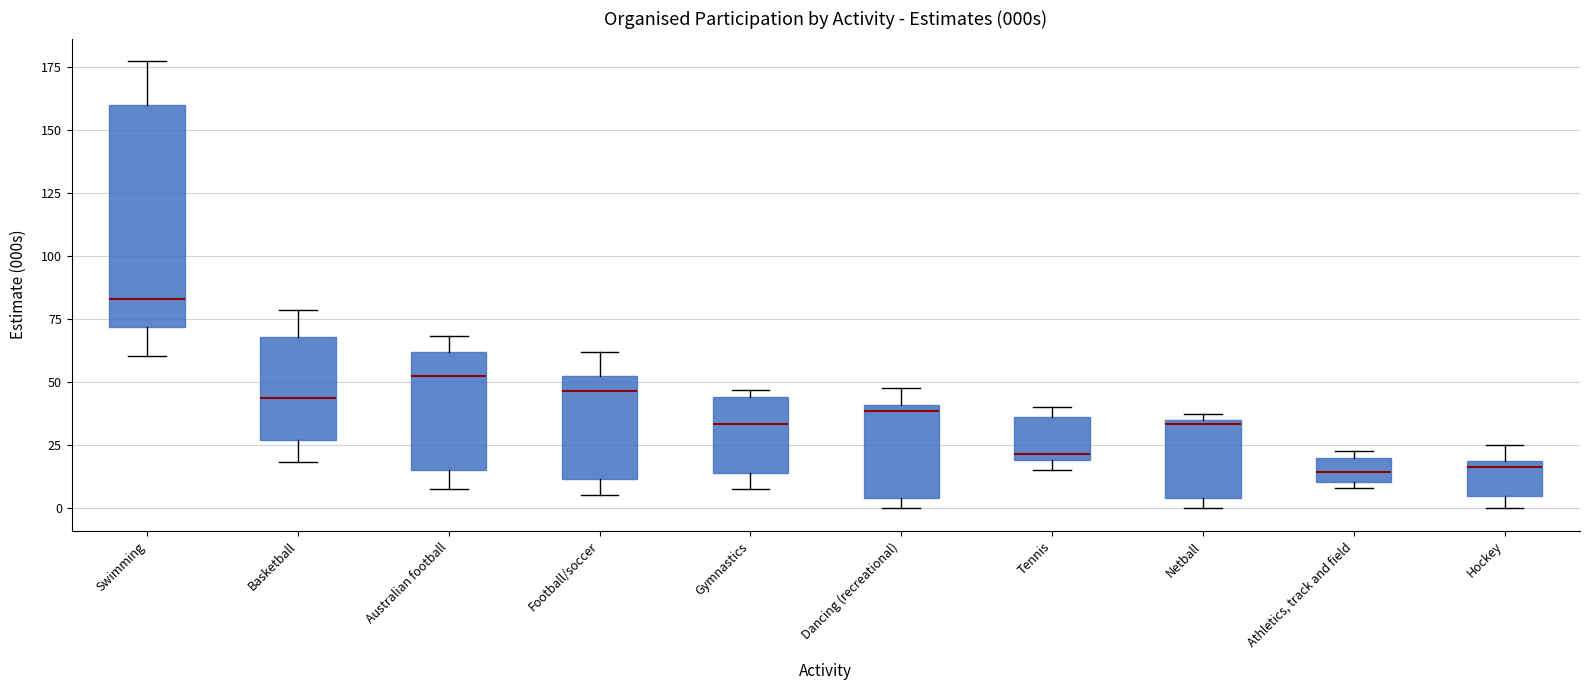

Which box is the tallest, from its lower edge to its upper edge?

Swimming